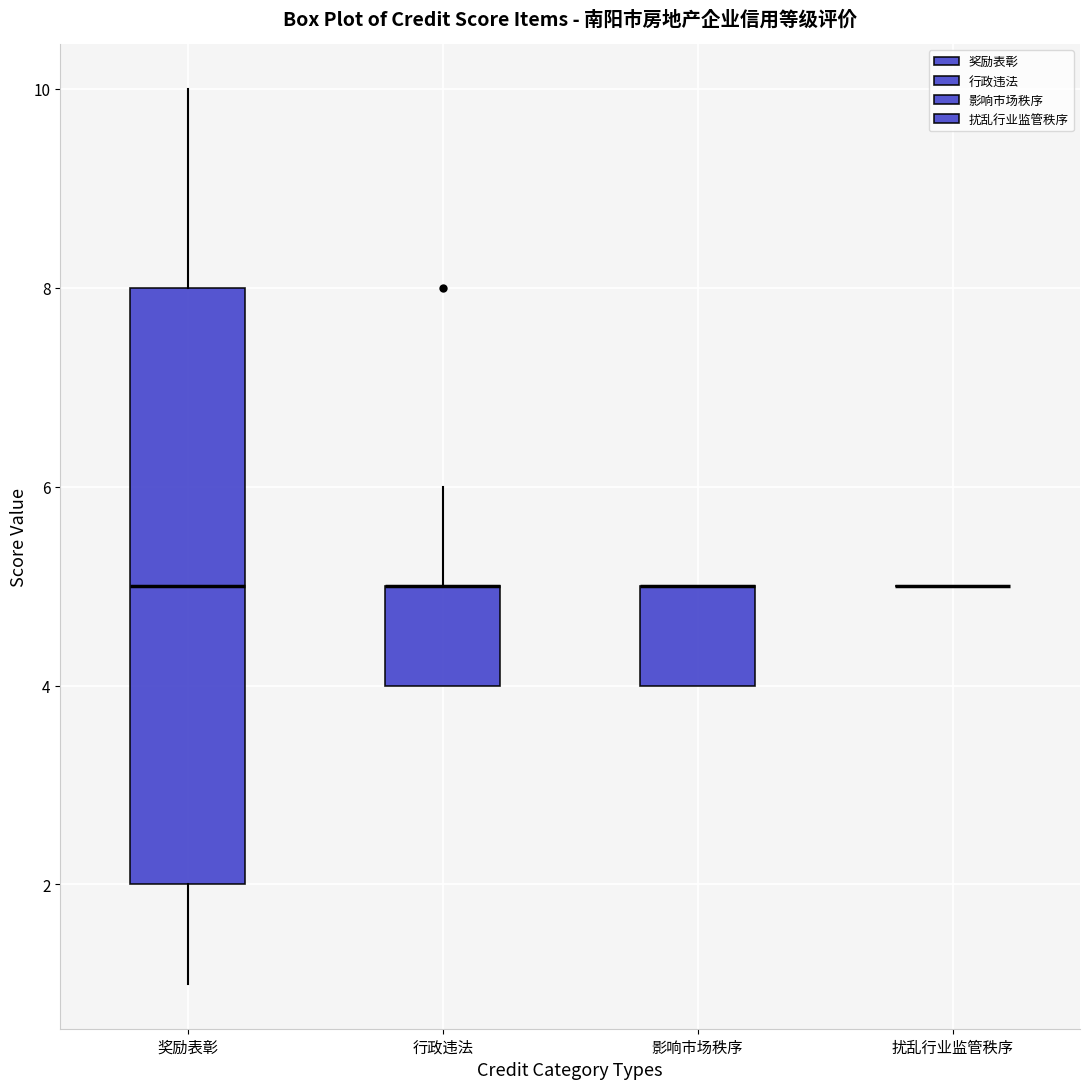

Reading left to right, read every box against the y-axis: the position of its median line, the range the box covers, and the ends of its whiskers. The values are not printed on the chart, so give them approximately, as read against the axis.

奖励表彰: median 5, box 2 to 8, whiskers 1 to 10
行政违法: median 5 (drawn on the box's upper edge), box 4 to 5, whiskers 4 to 6
影响市场秩序: median 5 (drawn on the box's upper edge), box 4 to 5, whiskers 4 to 5
扰乱行业监管秩序: box collapsed to a line at 5, whiskers 5 to 5